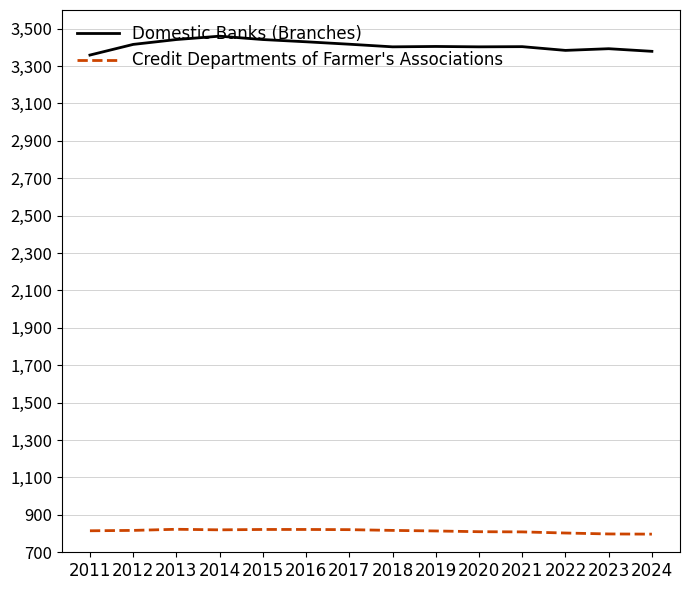

What is the greatest value displayed?

3460